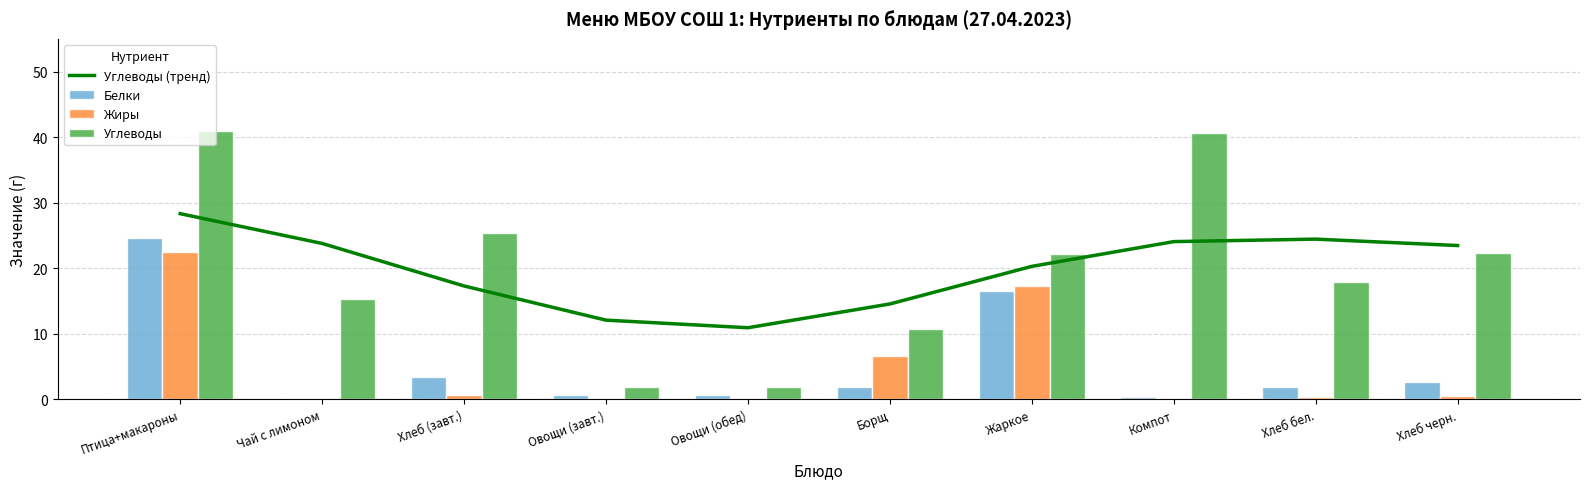

True or false: Углеводы has a value of 3.7 at Борщ.

False